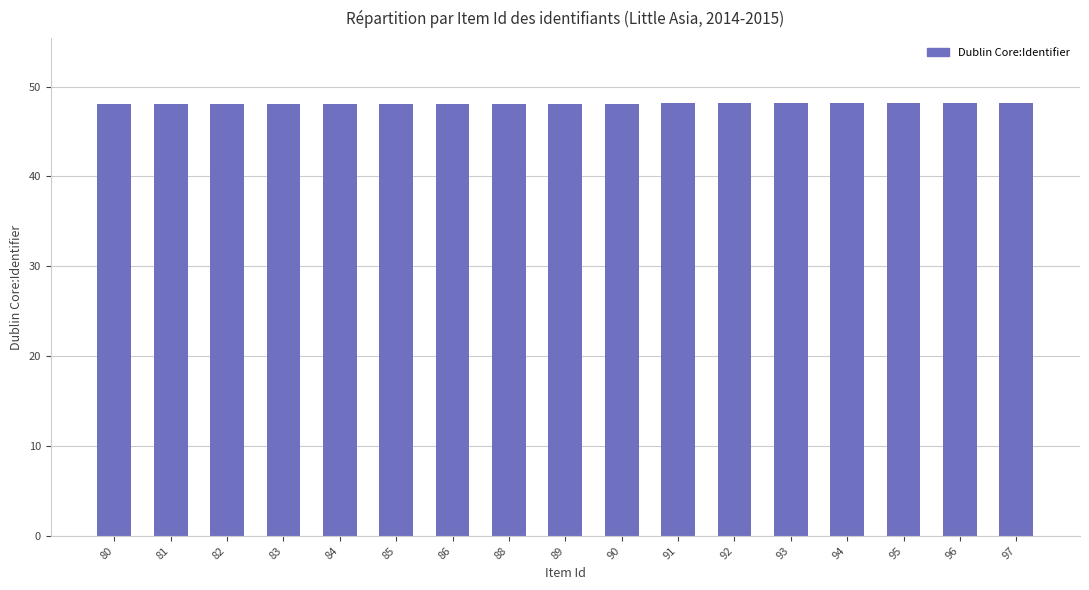

How many bars are there in total?

17